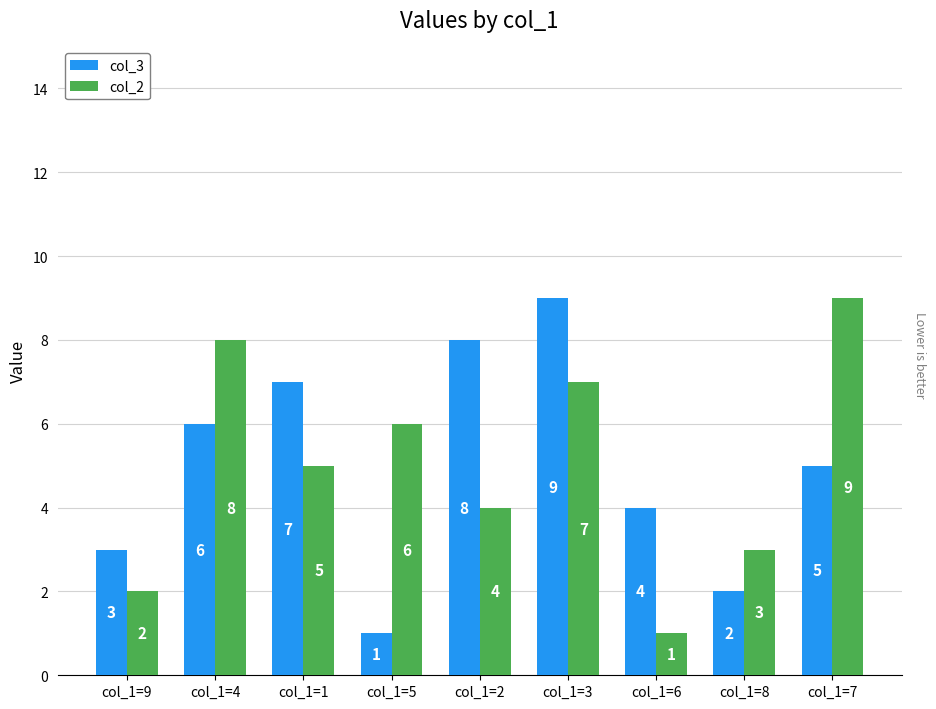

What are all the series names shown in the legend?

col_3, col_2